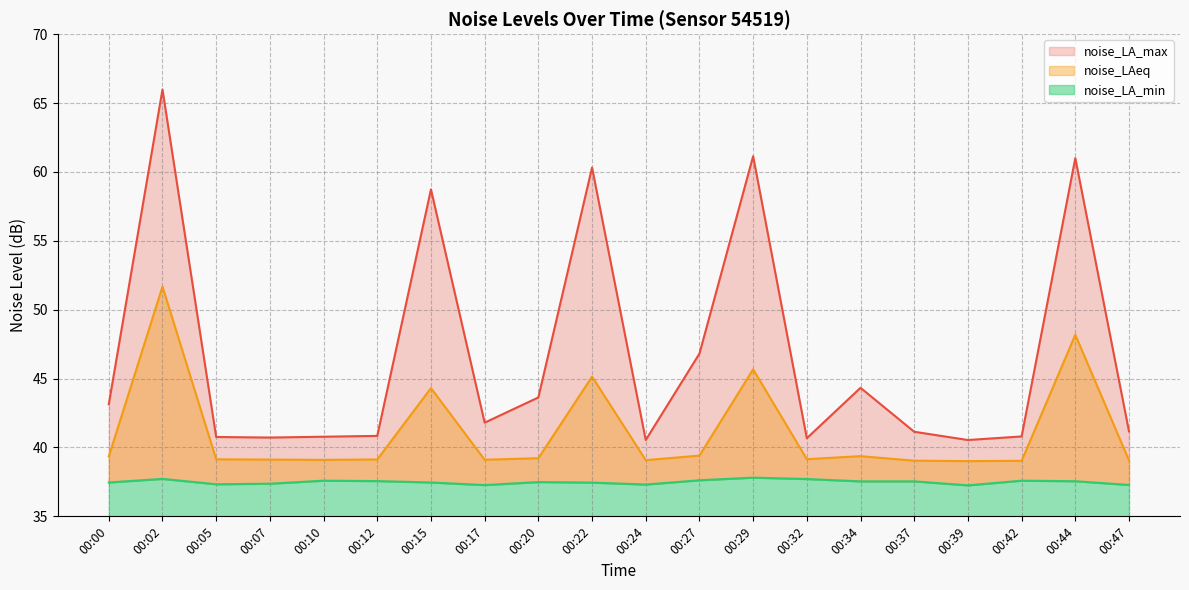

True or false: noise_LAeq and noise_LA_min cross at least once.

False